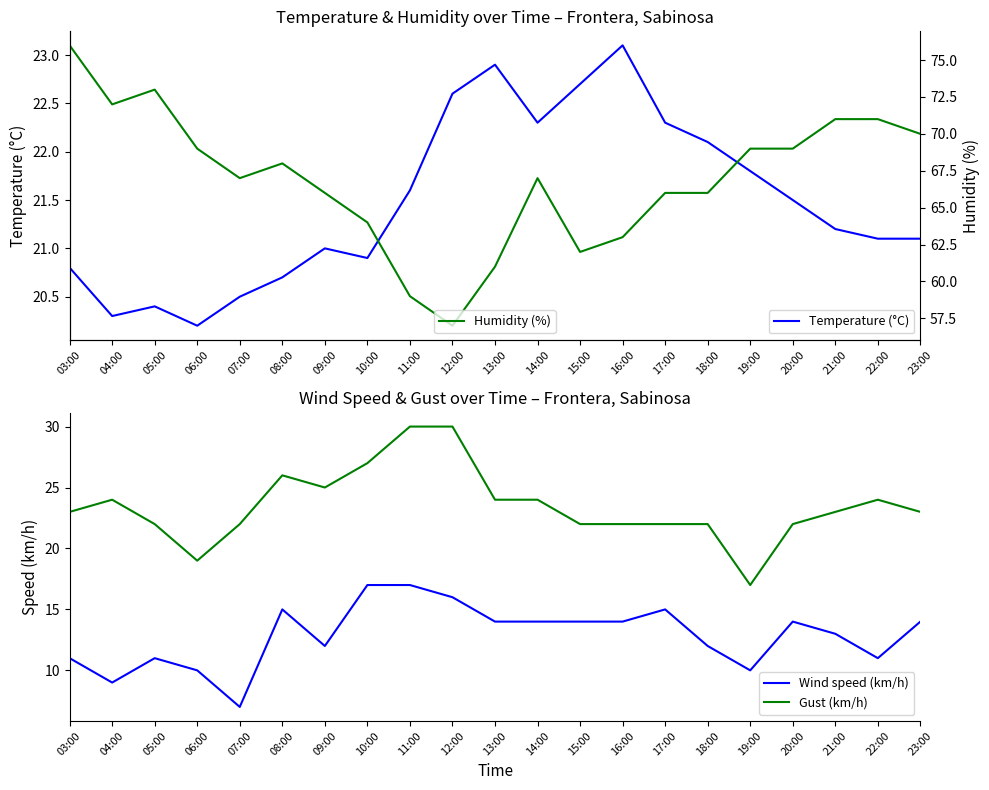

What is the difference between the Wind speed (km/h) values at 14:00 and 09:00?

2